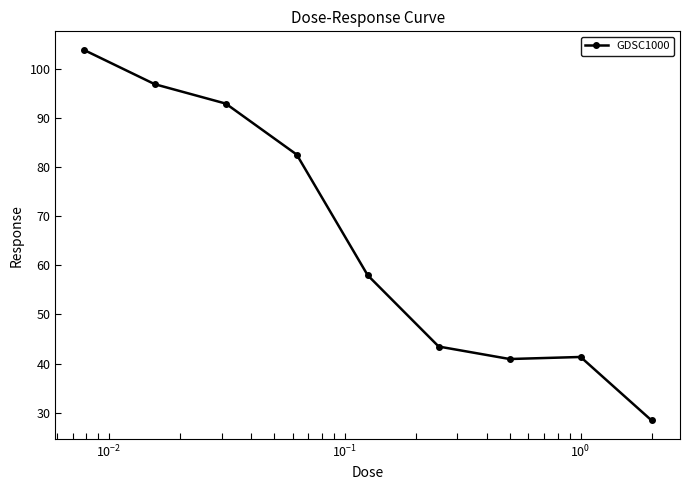

What is the value of the 1st point from the left?

103.9